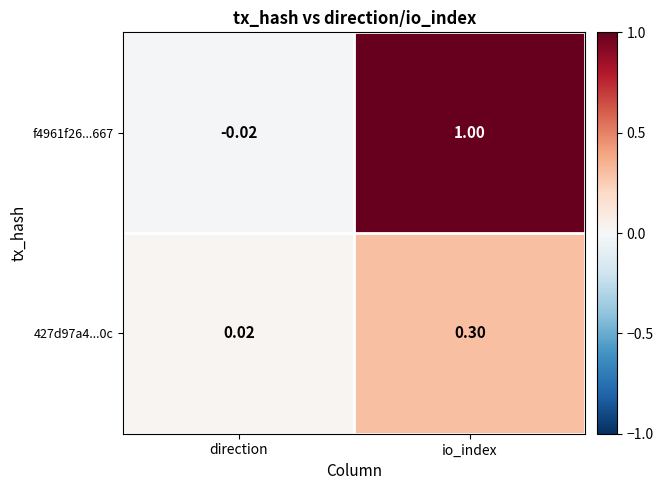

How many series are shown in this chart?

2